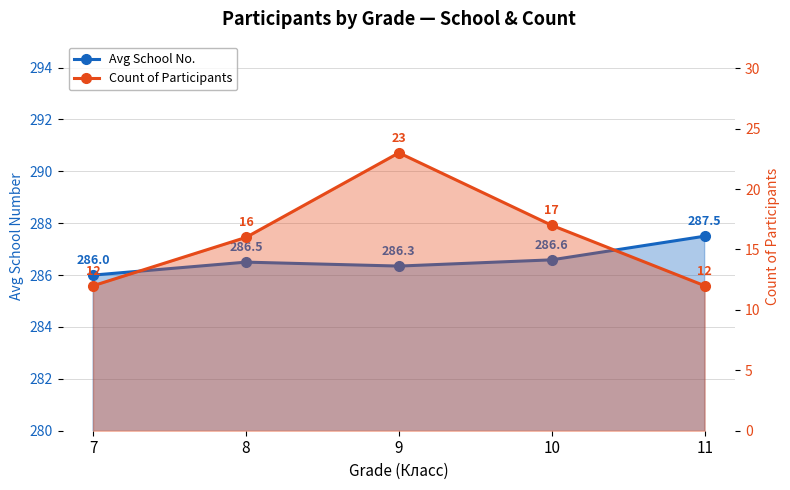

The value of Avg School No. at 10 is 286.6. True or false?

True